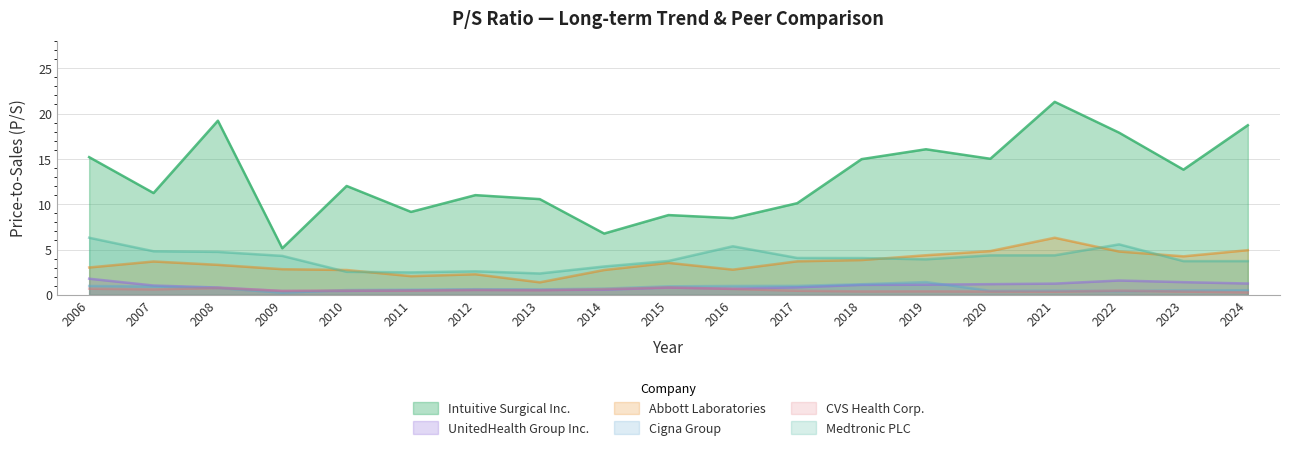

What is the total value across all series at 2007?

22.3